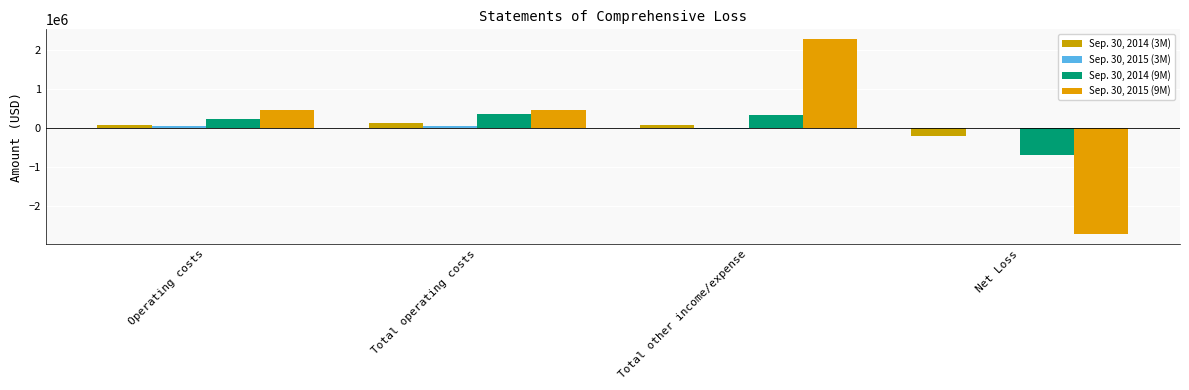

Does the chart contain stacked bars?

No